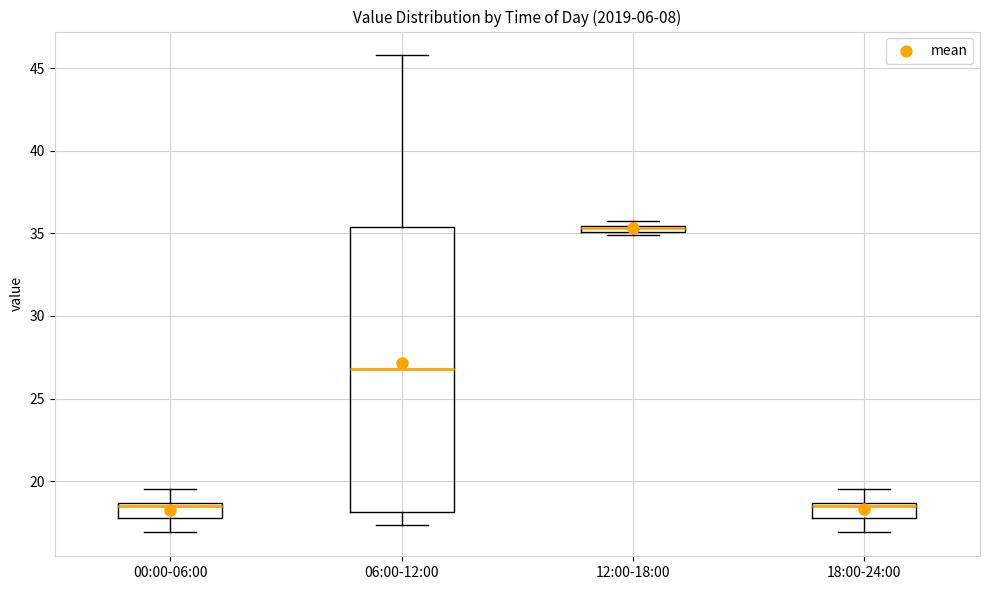

Comparing the boxes themselves (not the whiskers), which one is the tallest?

06:00-12:00